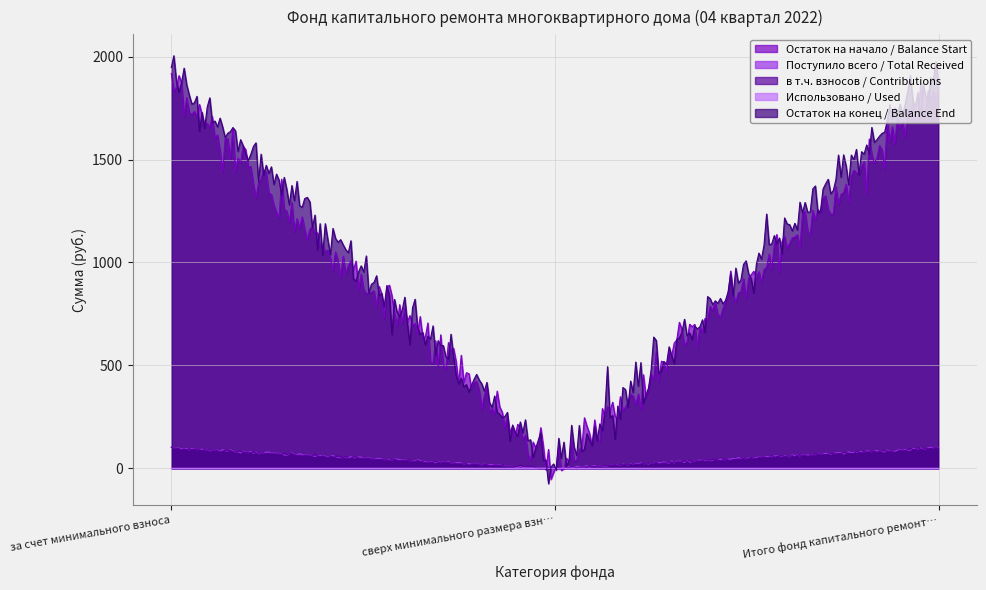

Count the number of categories in the chart.

3